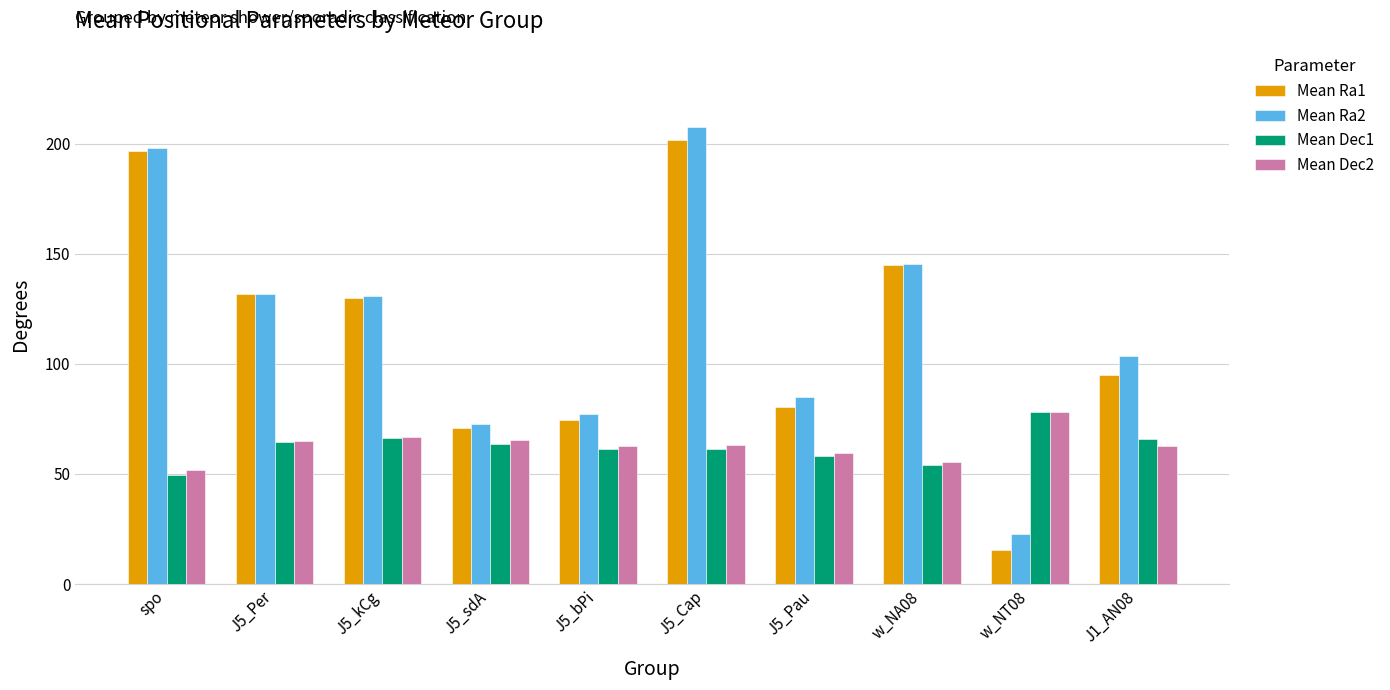

Is the value of Mean Ra1 at J5_Per greater than the value of Mean Dec1 at J5_bPi?

Yes